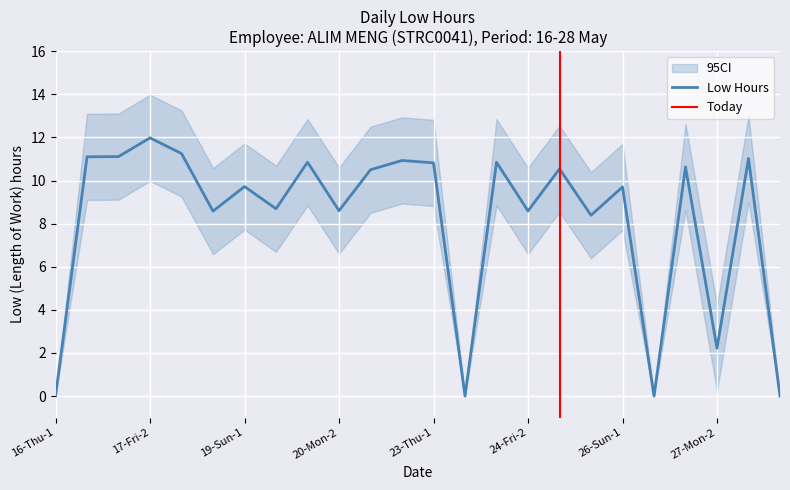

What position from the right is 25-Sat-2?

7